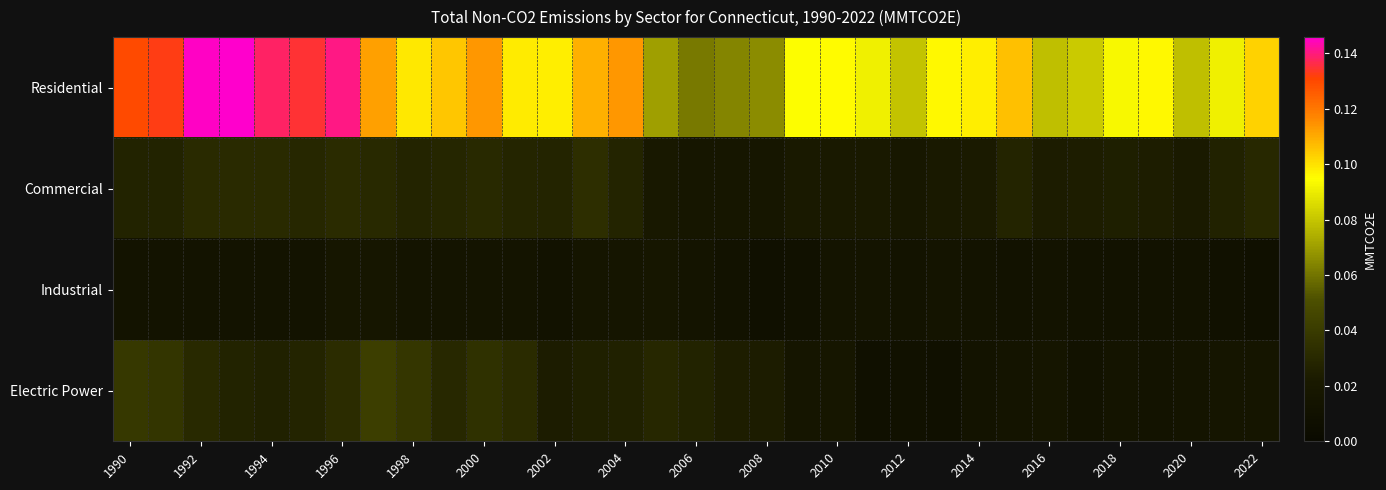

Rank the series by their maximum value, from lowest to highest.

Industrial, Commercial, Electric Power, Residential